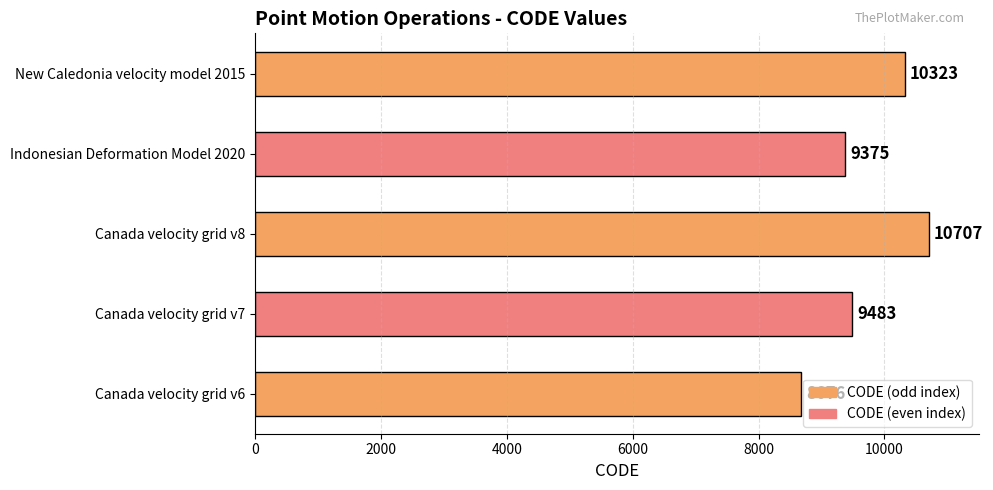

What is the change in value from Canada velocity grid v7 to Canada velocity grid v8?

+1224